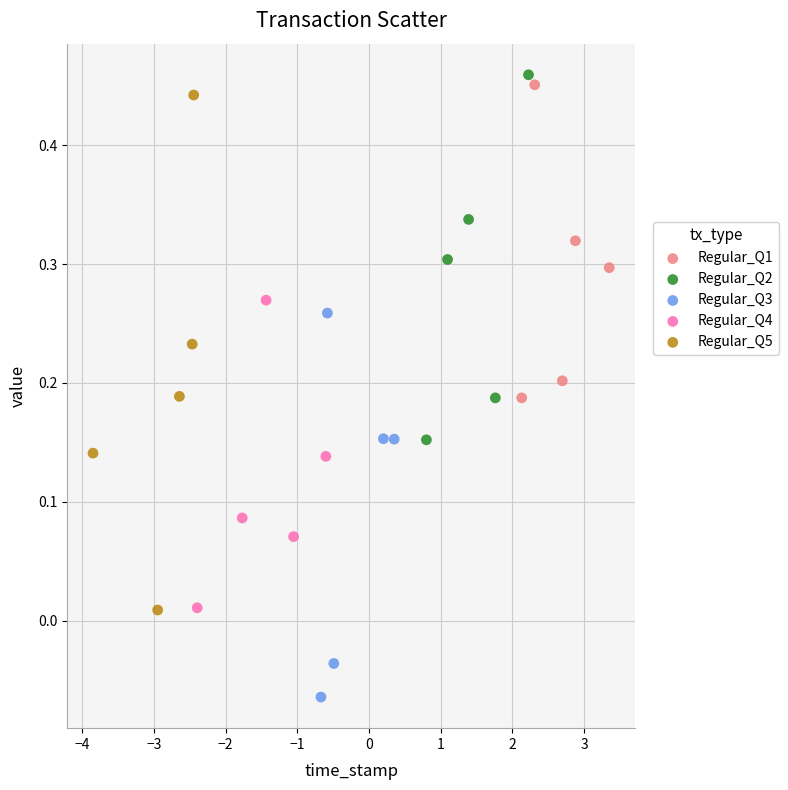

Which series has the widest spread of Y values?

Regular_Q5